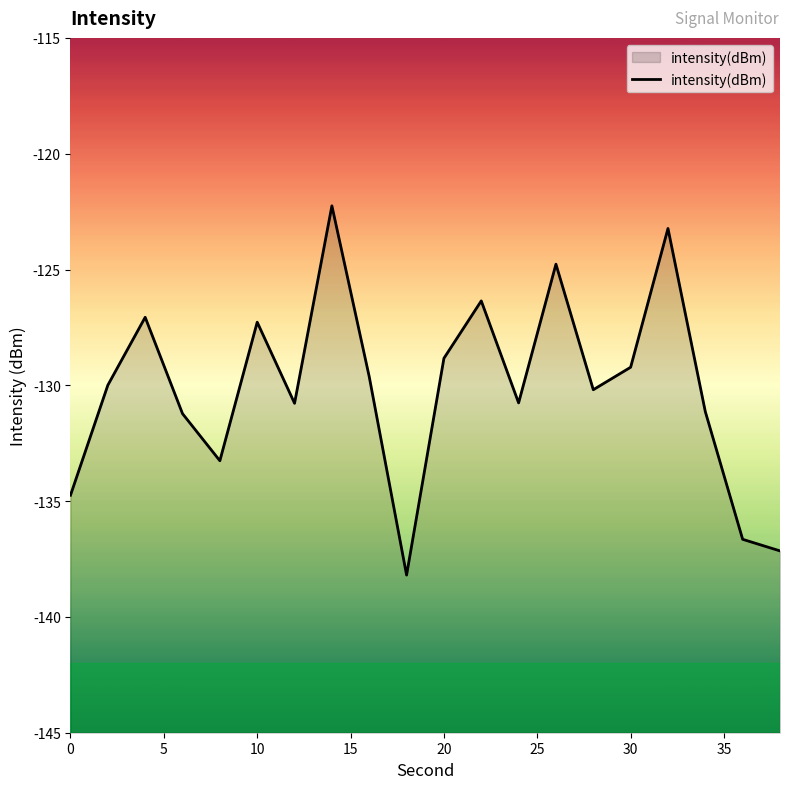

What is the difference between the maximum and minimum values?

15.9